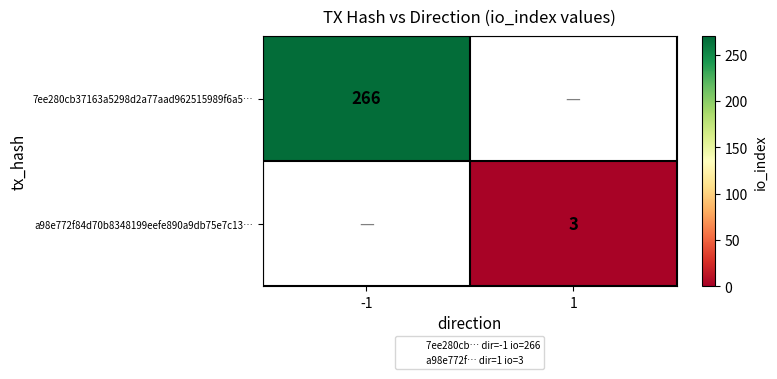

The a98e772f84d70b8348199eefe890a9db75e7c13… series shows 5 at 1. True or false?

False